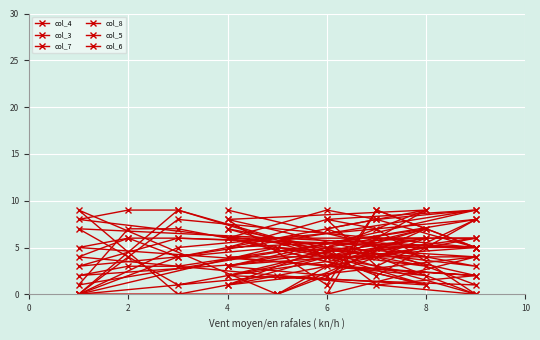

What value does the col_8 series have at 6?

6